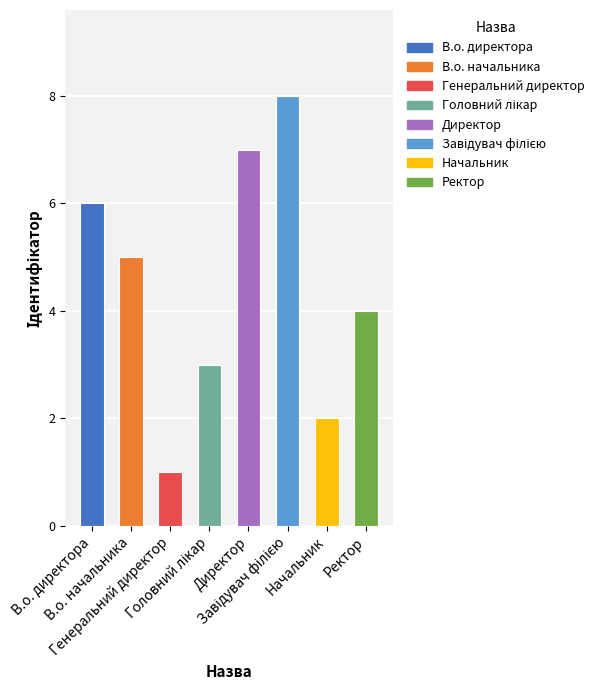

What is the greatest value displayed?

8